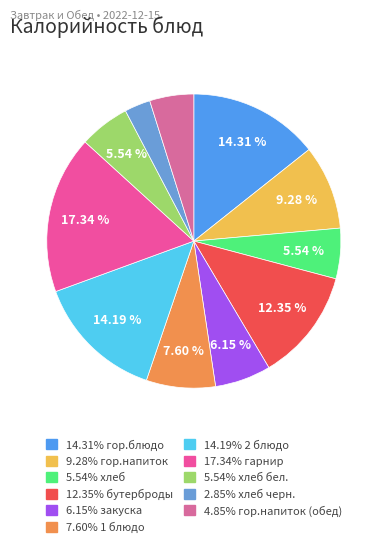

What is the largest slice in the pie chart?

гарнир